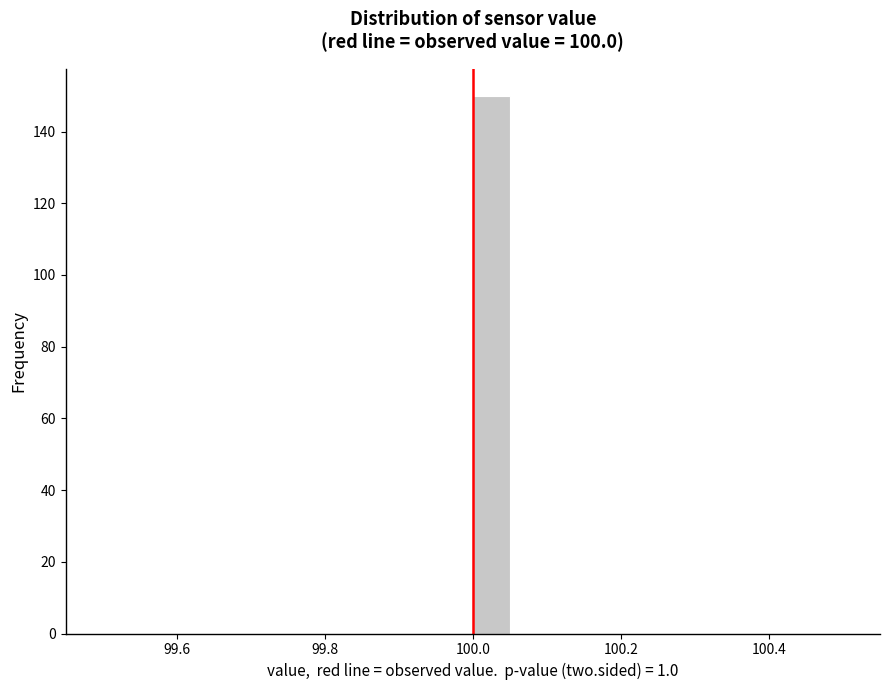

Around what value on the x-axis is the tallest bar? Give the approximate position of its centre, as read against the axis.

100.02